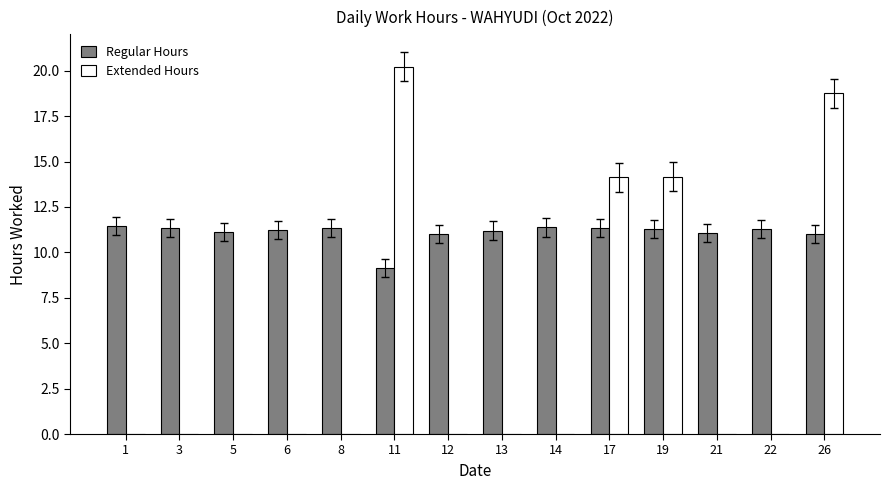

What is the average value of the Extended Hours series?

4.8